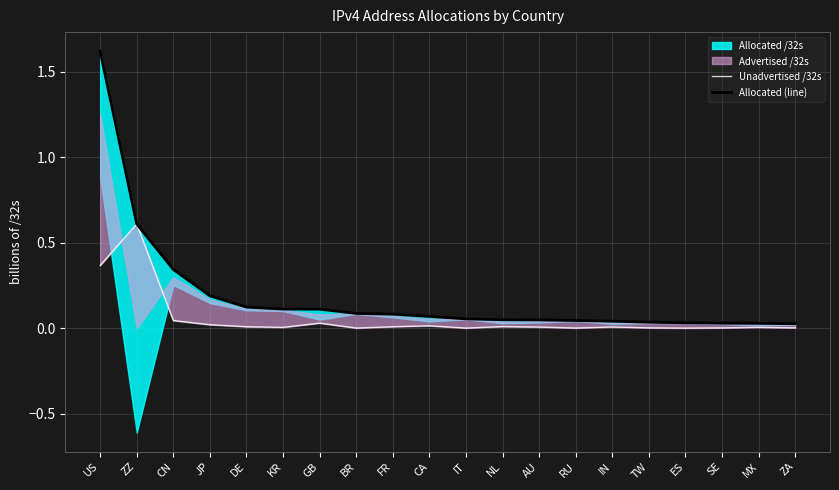

List the labels in order of Unadvertised /32s value, smallest first.

ES, IT, BR, RU, SE, ZA, TW, KR, MX, AU, IN, DE, FR, NL, CA, JP, GB, CN, US, ZZ